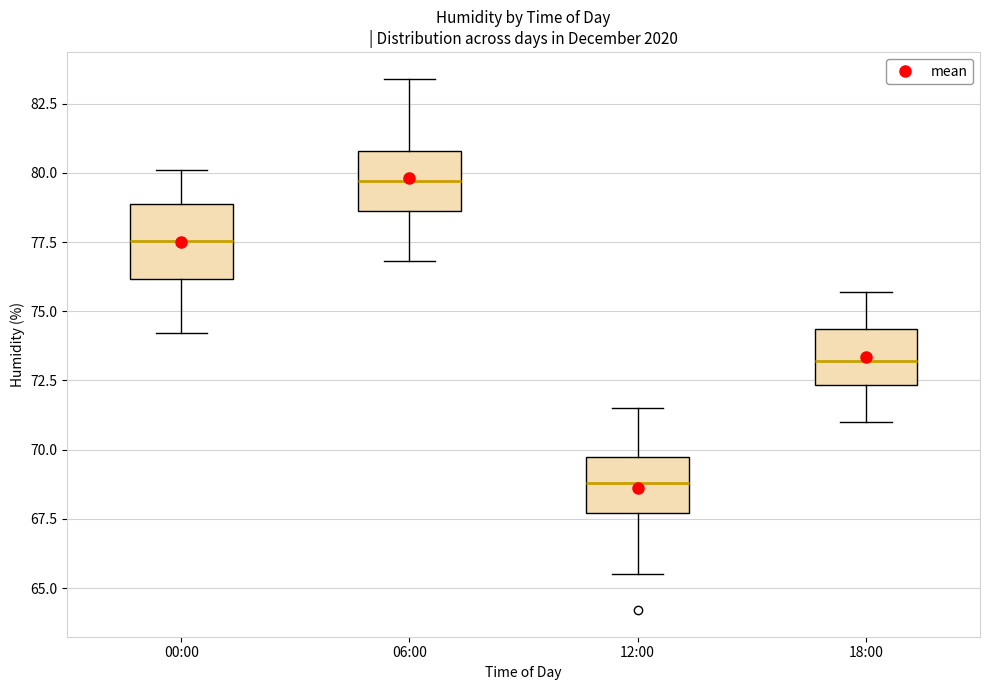

Reading left to right, read every box against the y-axis: the position of its median line, the range the box covers, and the ends of its whiskers. The values are not printed on the chart, so give them approximately, as read against the axis.

00:00: median 77.5, box 76.0 to 79.0, whiskers 74.0 to 80.0
06:00: median 79.5, box 78.5 to 81.0, whiskers 77.0 to 83.5
12:00: median 69.0, box 67.5 to 70.0, whiskers 65.5 to 71.5
18:00: median 73.0, box 72.5 to 74.5, whiskers 71.0 to 75.5